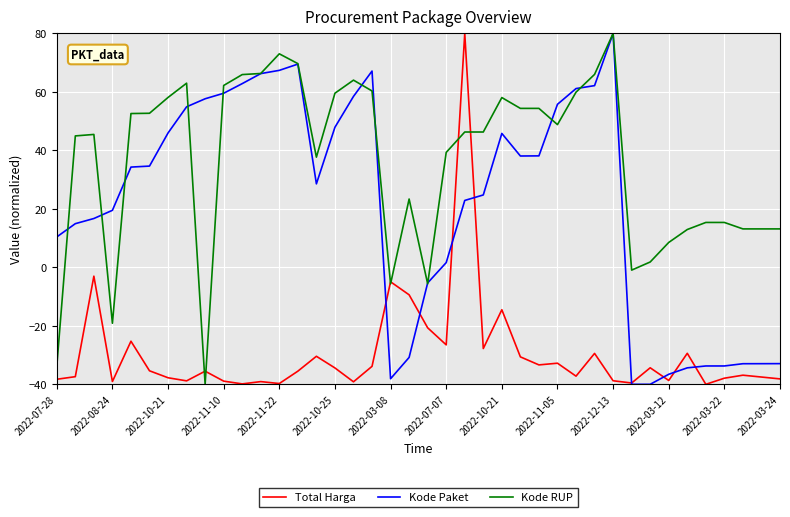

List the series in order of their overall mean, highest first.

Kode RUP, Kode Paket, Total Harga